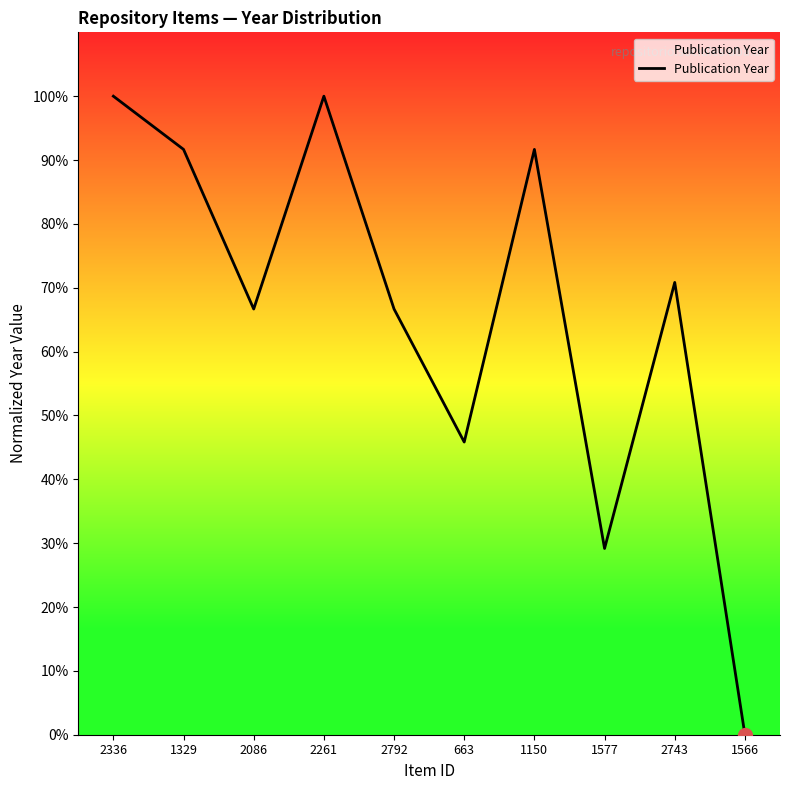

What is the change in value from 663 to 1566?

-45.8